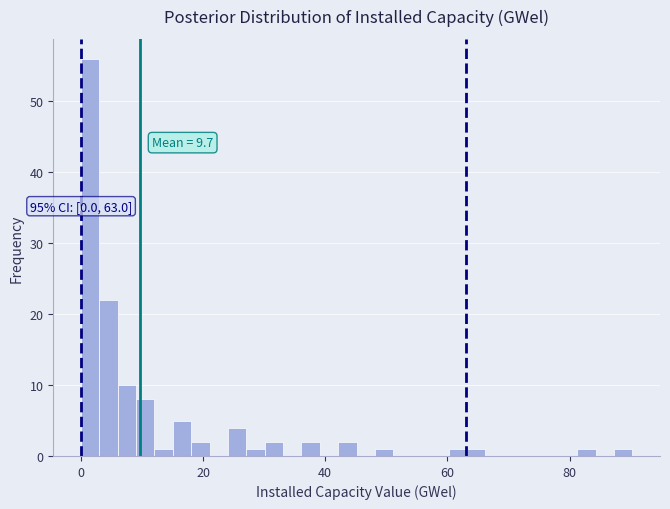

Around what value on the x-axis is the tallest bar? Give the approximate position of its centre, as read against the axis.

2